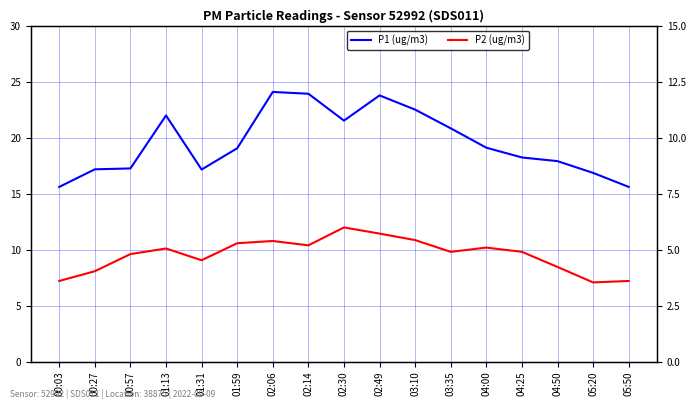

How many lines are shown in the chart?

2